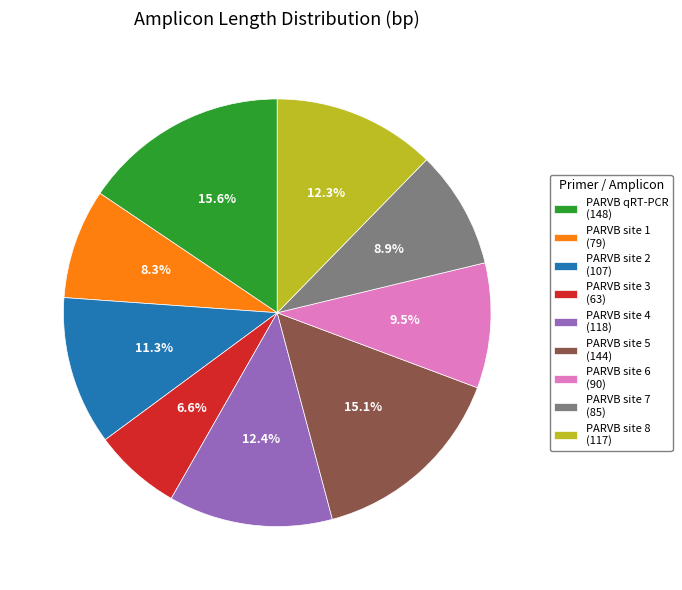

True or false: PARVB site 5 accounts for 26% of the total.

False